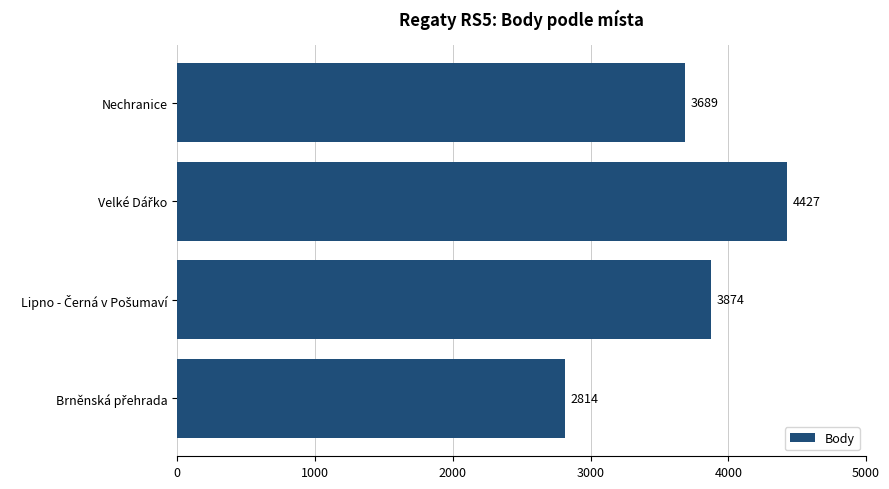

What is the sum of all values?

14804